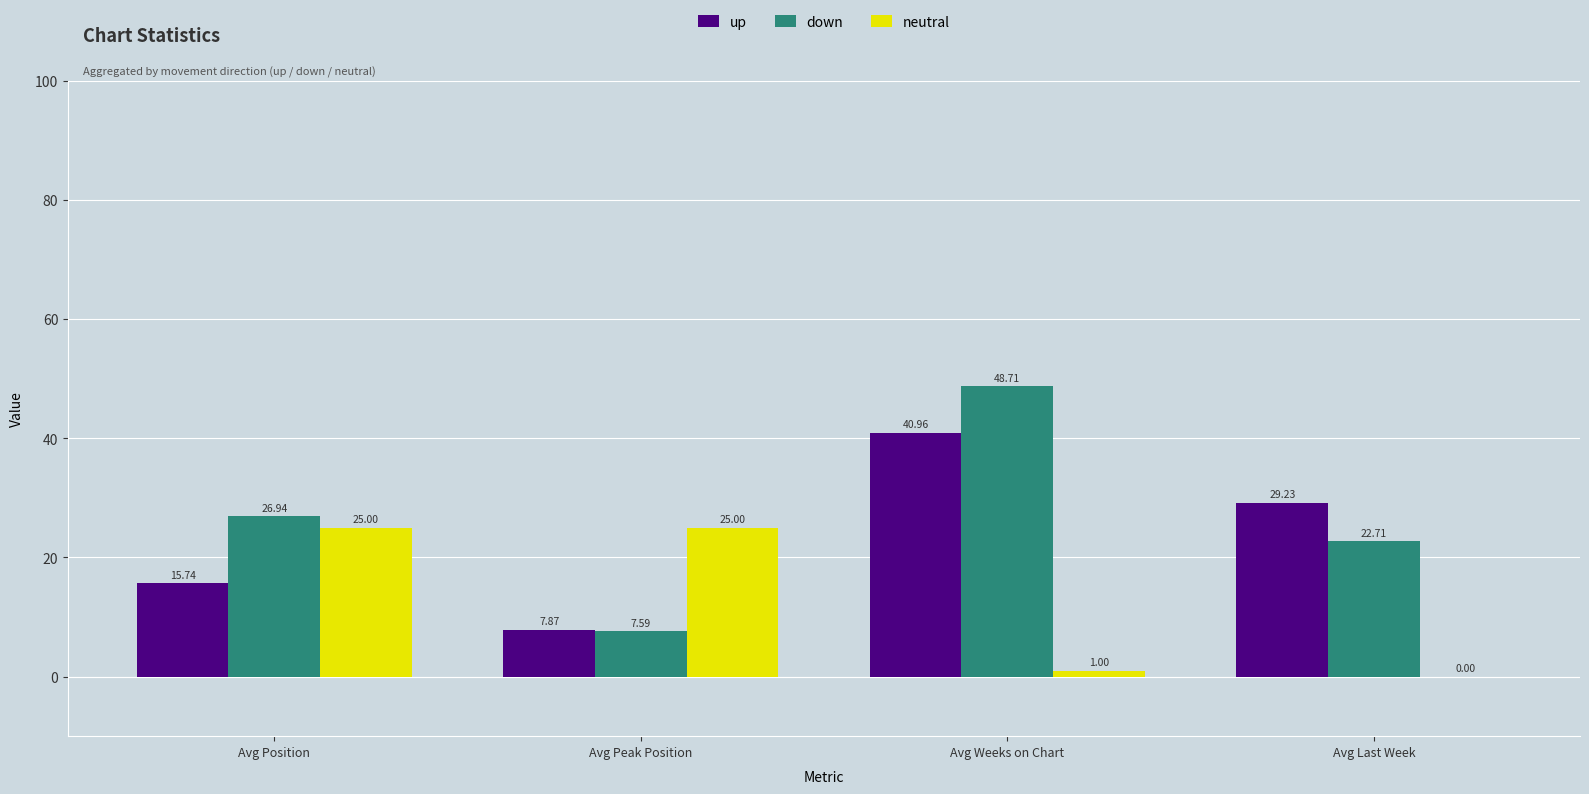

What are all the series names shown in the legend?

up, down, neutral